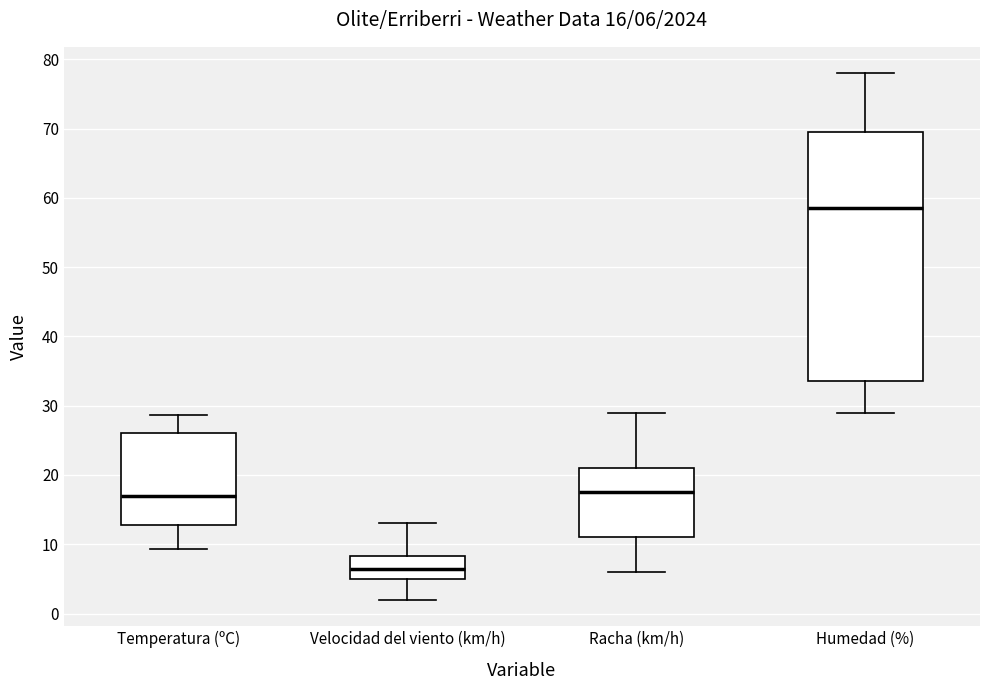

Which box has the lowest median line?

Velocidad del viento (km/h)